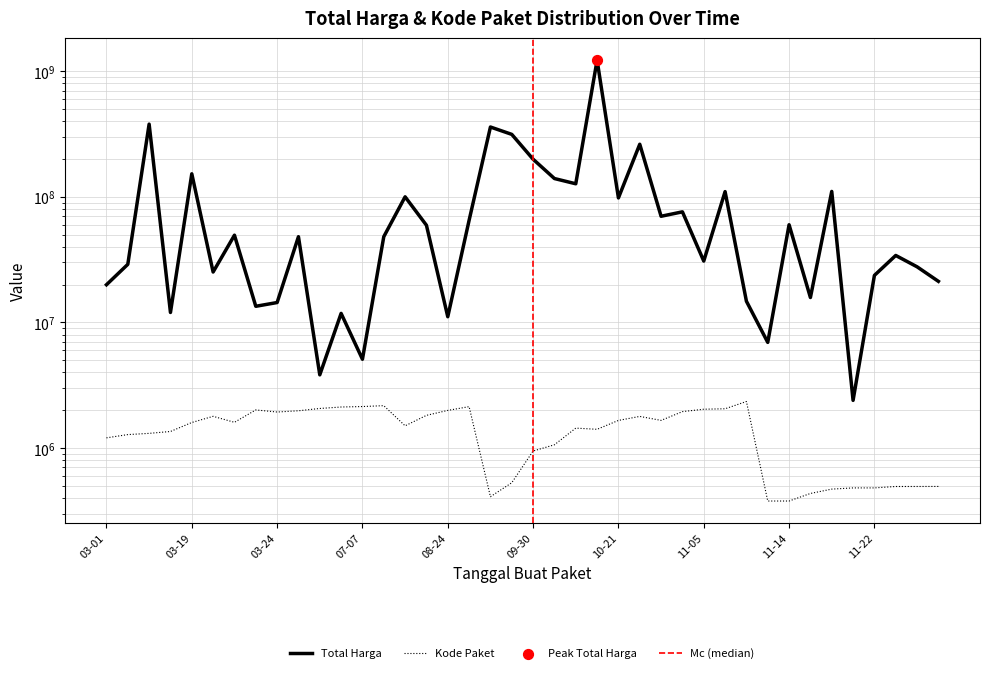

What is the change in value from 2022-03-22 to 2022-11-08?

+451328